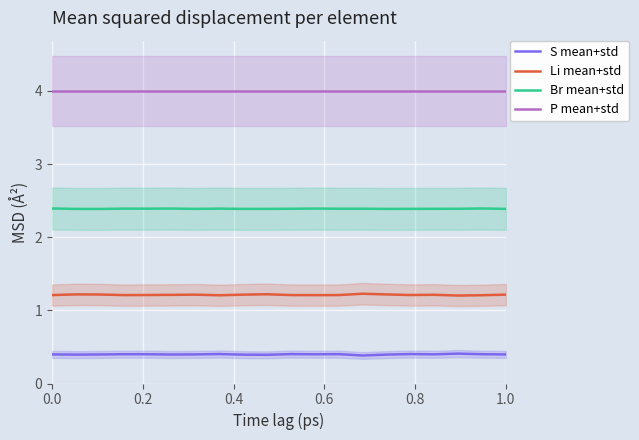

How many series are shown in this chart?

4